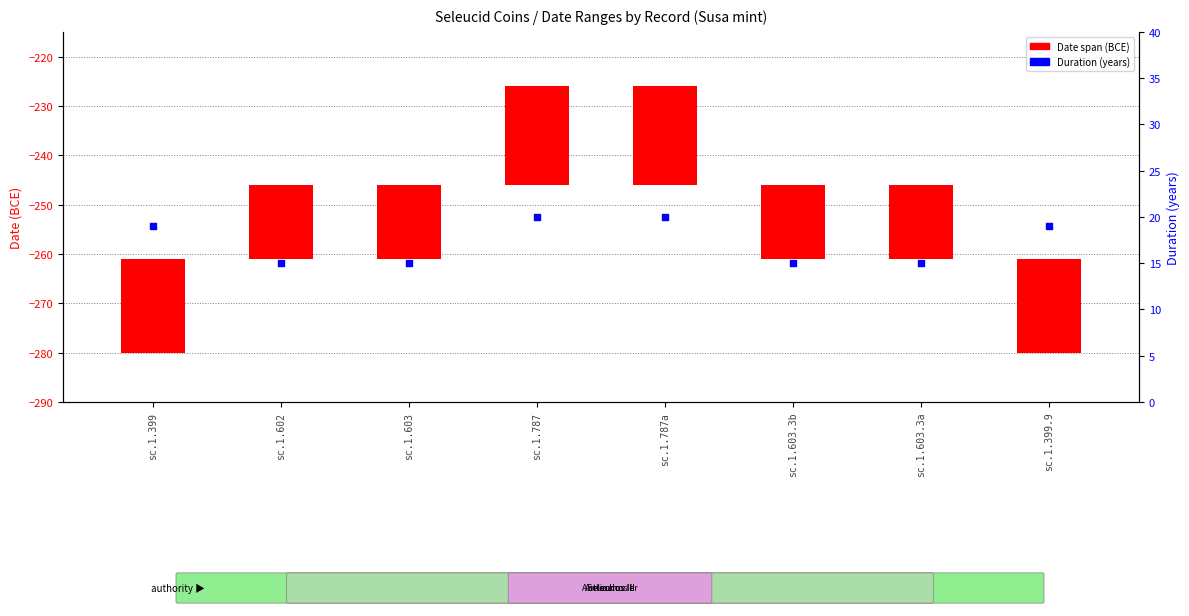

At how many categories does at least one series exceed 15?

4